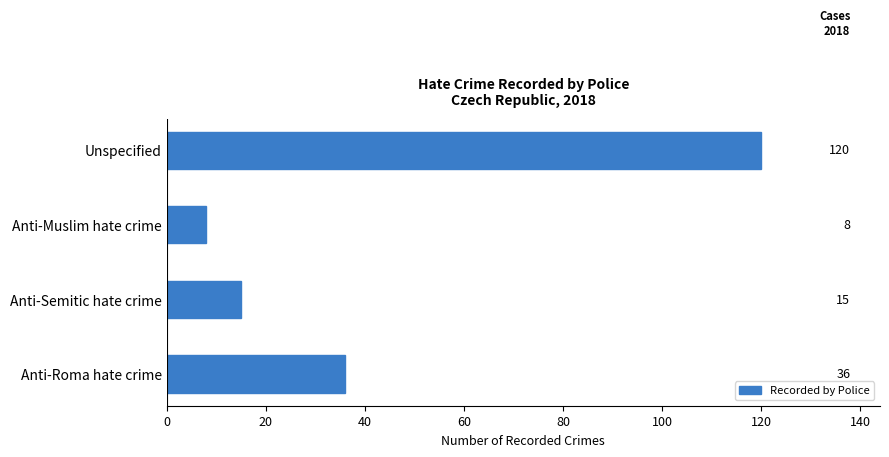

What is the difference between the maximum and minimum values?

112